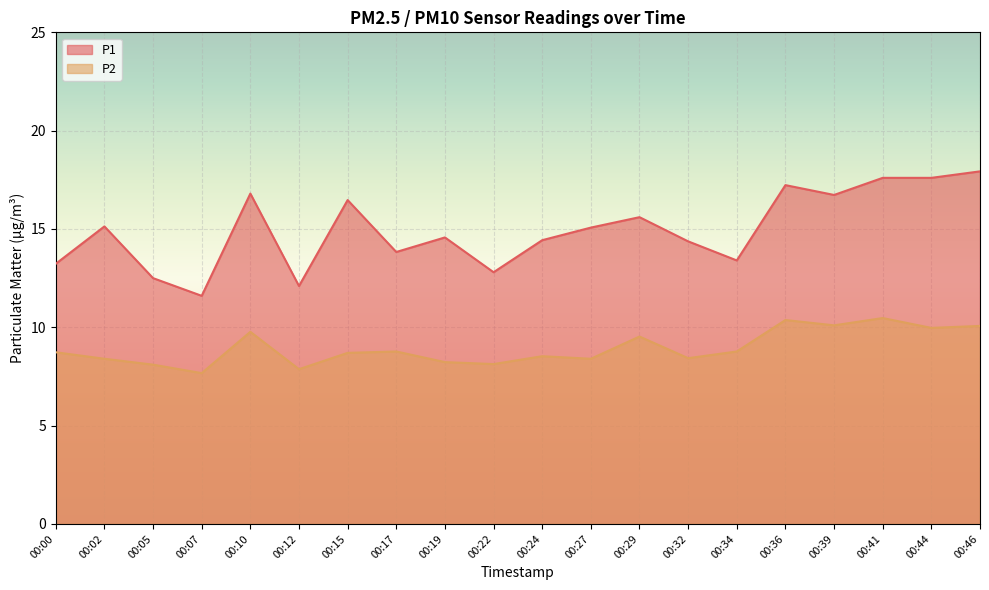

Which series has the largest total across all categories?

P1